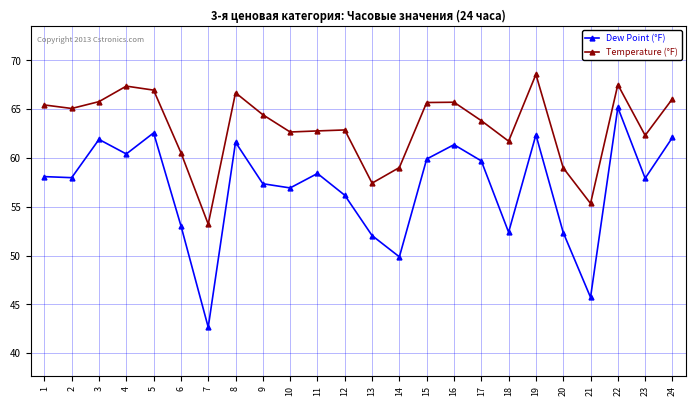

What is the value of the Dew Point (°F) point at the 17th from the left?

59.7